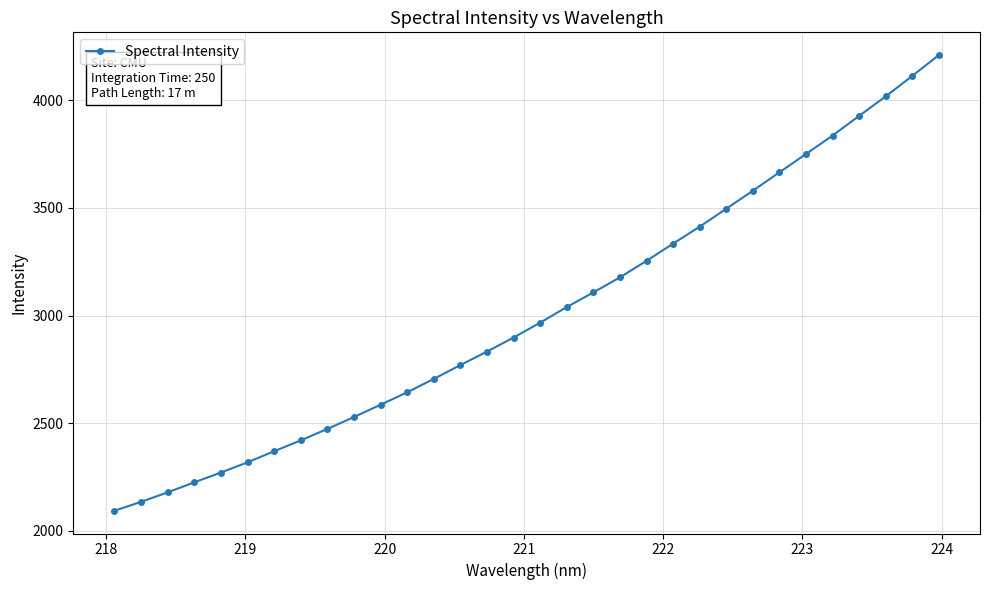

What is the difference between the second highest and minimum values?

2018.9